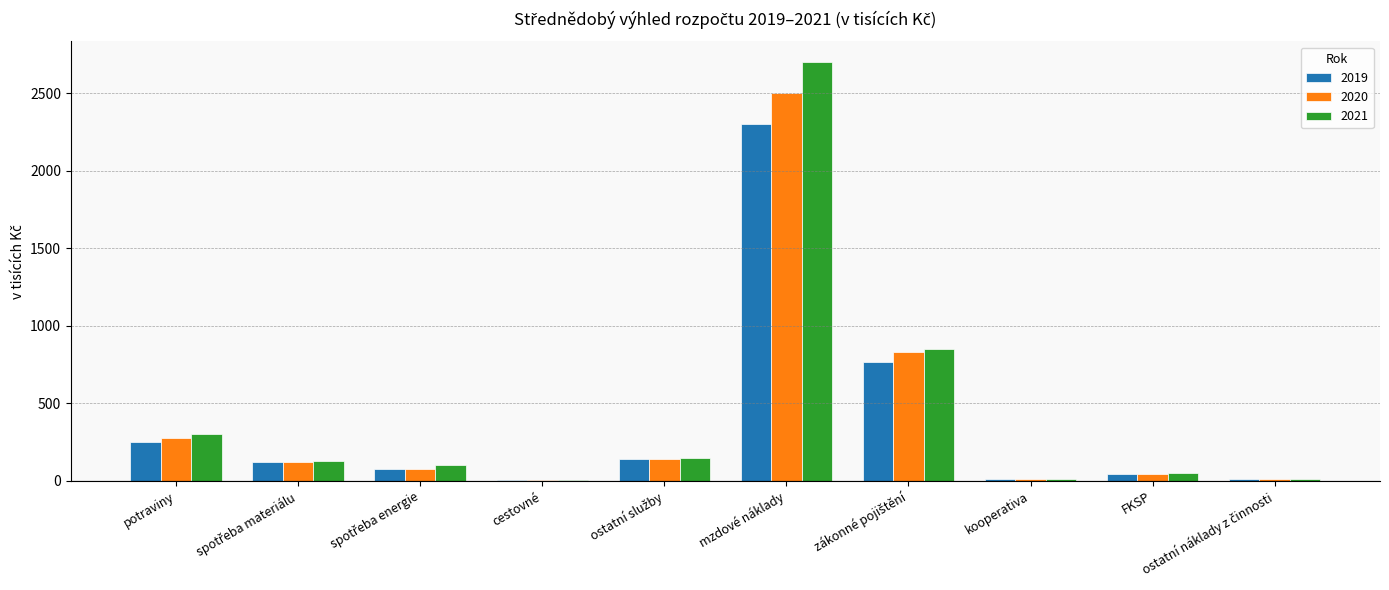

The value of 2020 at mzdové náklady is 2500. True or false?

True